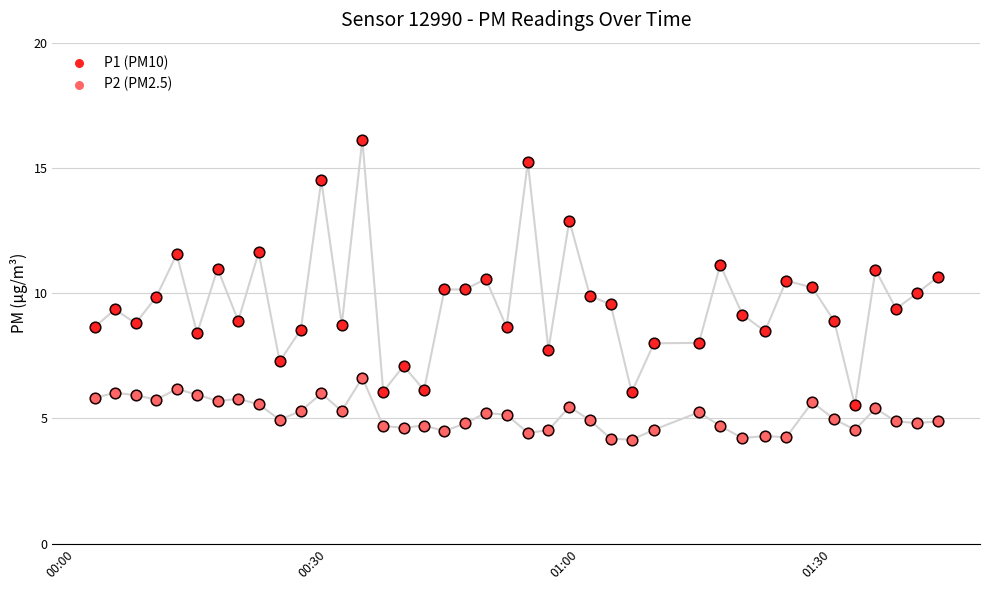

Which series has the largest Y range (max minus min)?

P1 (PM10)